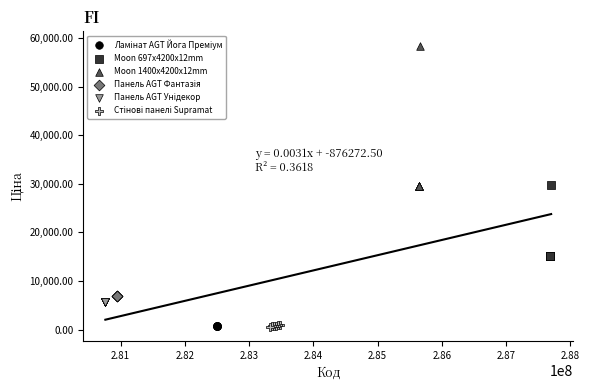

Which series reaches the maximum Y coordinate?

Moon 1400x4200x12mm